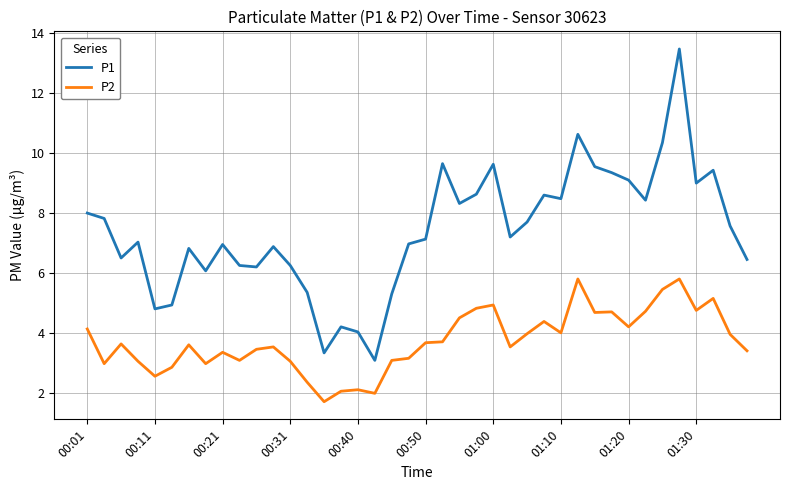

List the series in order of their peak value, lowest first.

P2, P1